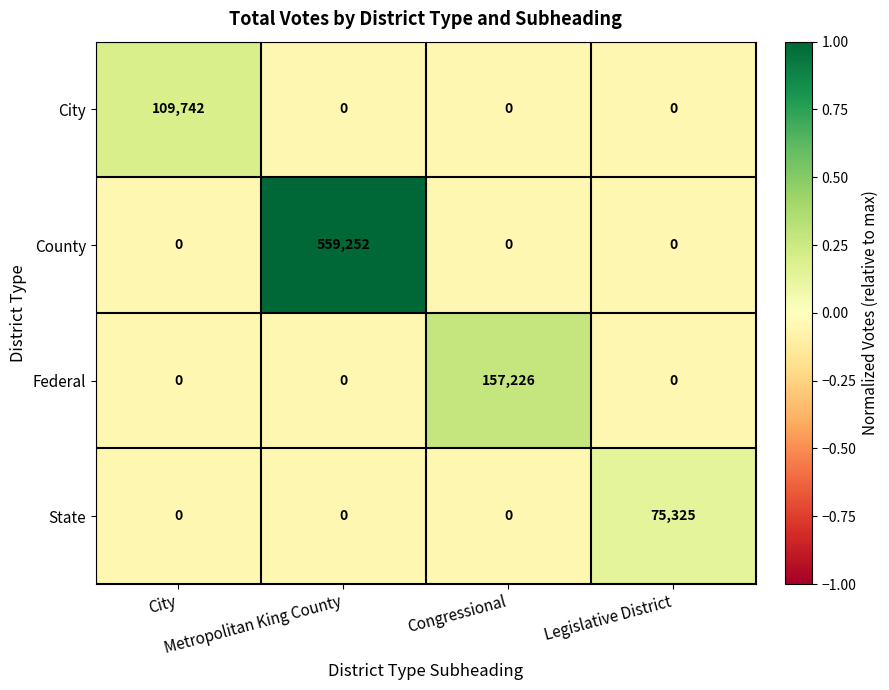

At which category is the sum across all series the highest?

Metropolitan King County